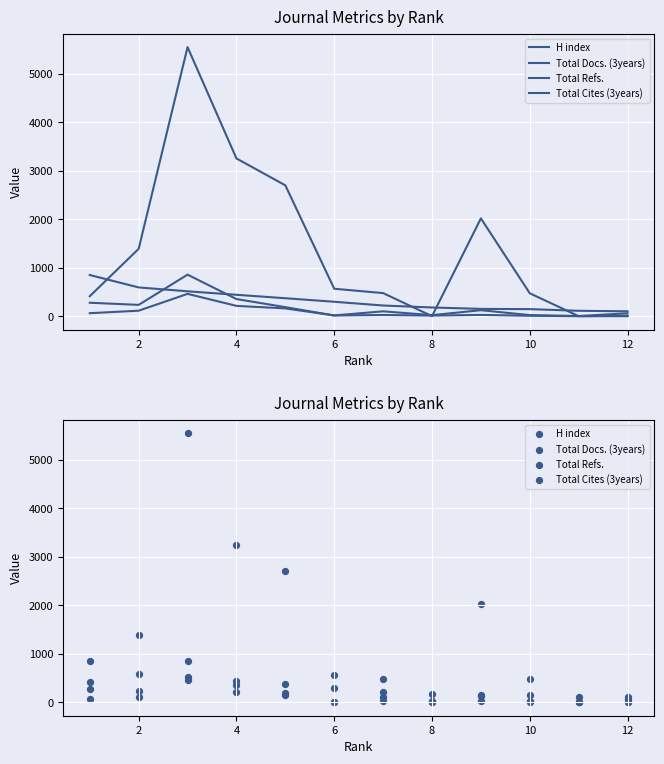

What are all the series names shown in the legend?

H index, Total Docs. (3years), Total Refs., Total Cites (3years)